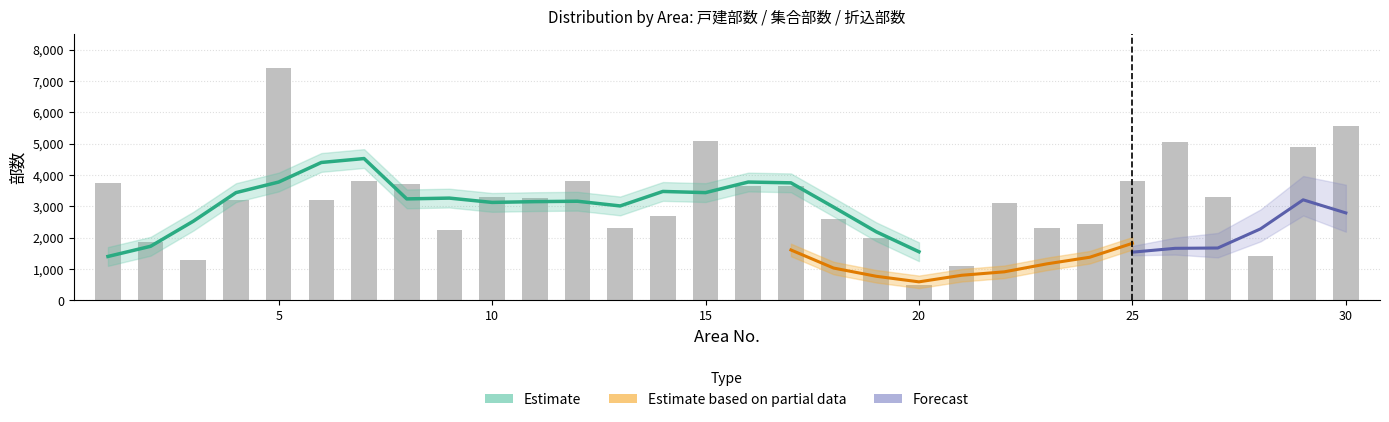

How many series are shown in this chart?

3